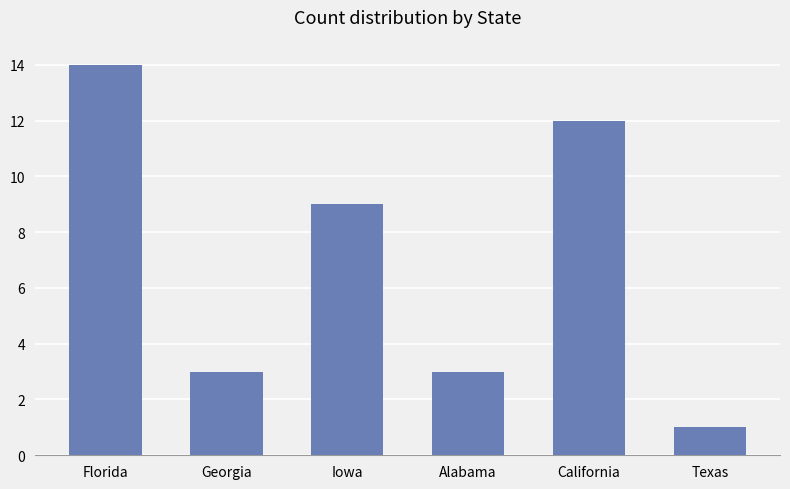

Reading right to left, what are all the values shown in this chart?

Texas=1	California=12	Alabama=3	Iowa=9	Georgia=3	Florida=14